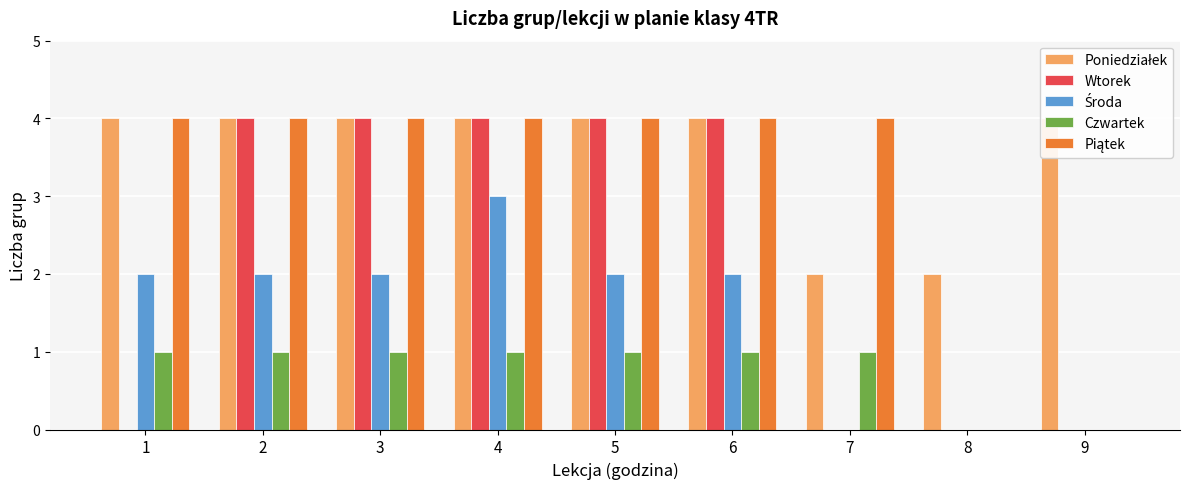

The Wtorek series shows 4 at 5. True or false?

True